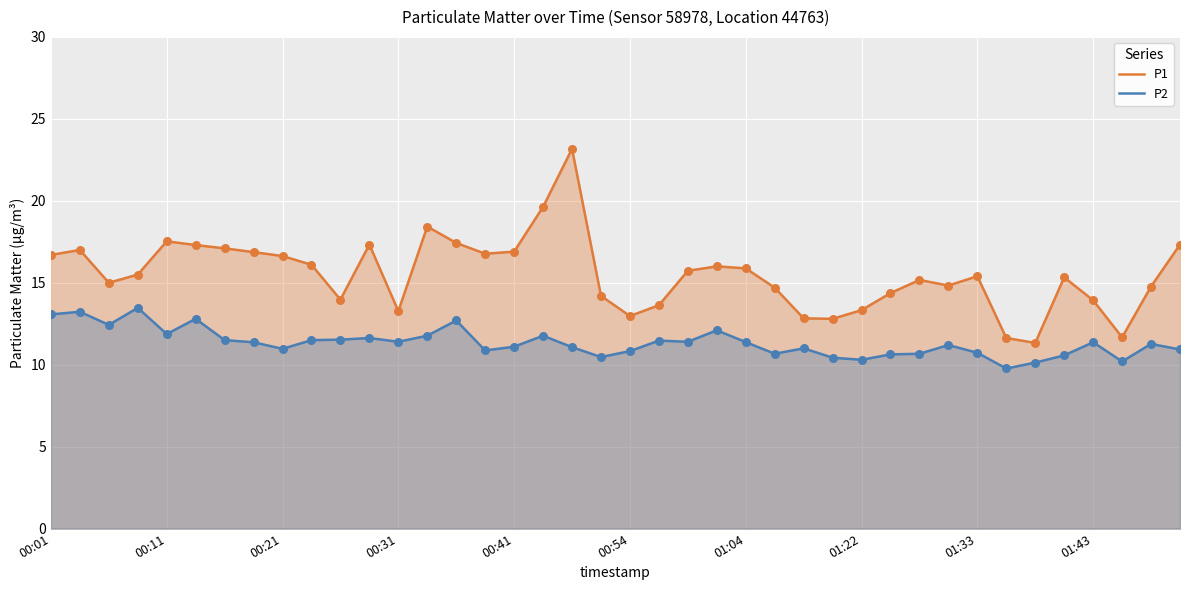

Which series has the largest Y range (max minus min)?

P1